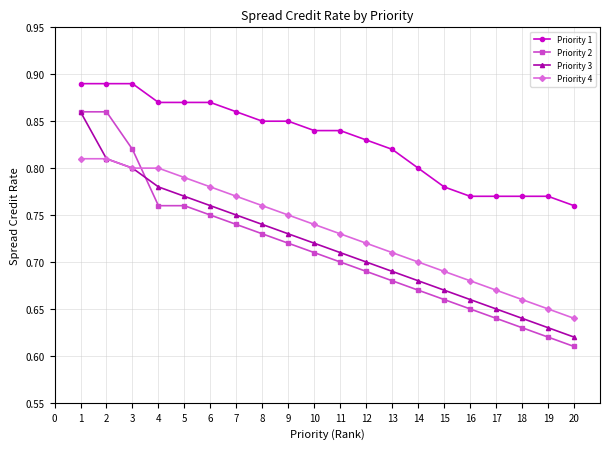

The Priority 1 series shows 0.8 at 10. True or false?

True